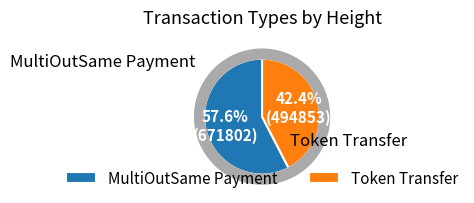

Which slice represents more than half of the pie?

MultiOutSame Payment